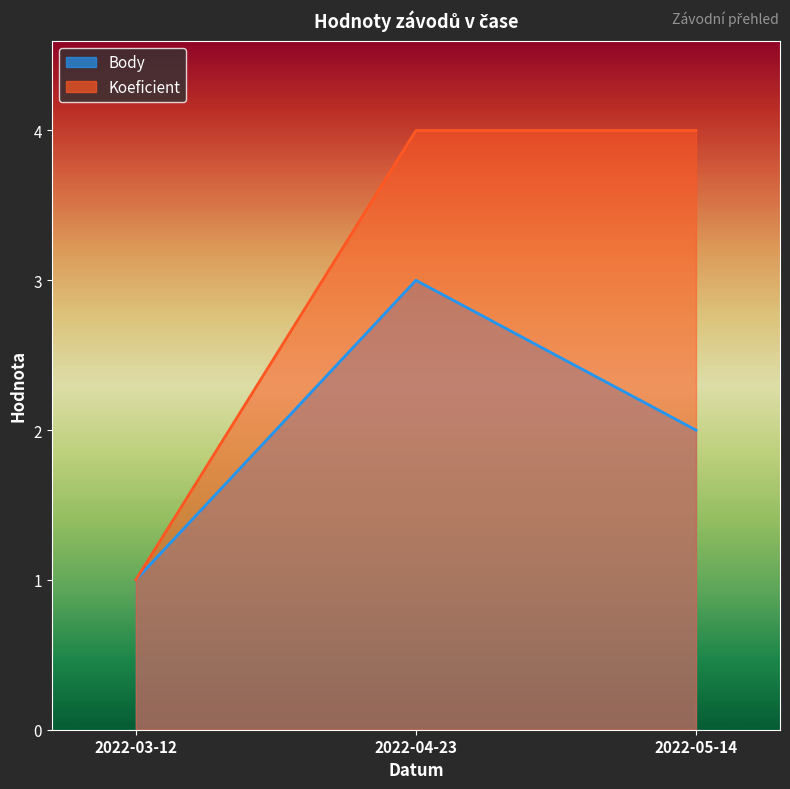

At which category does the chart reach its minimum across all series?

2022-03-12